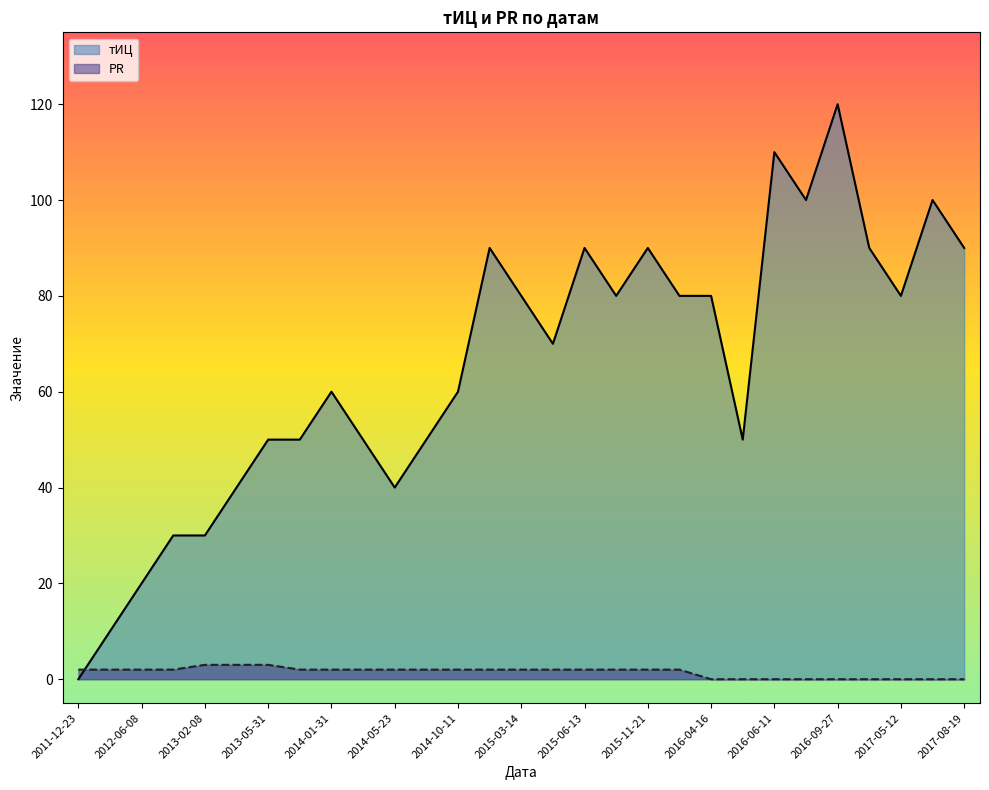

The тИЦ series shows 0 at 2011-12-23. True or false?

True